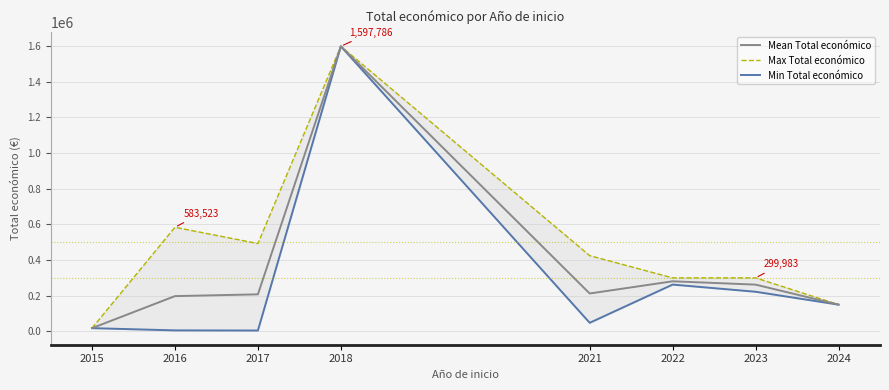

What is the total value across all series at 2016?

786988.0